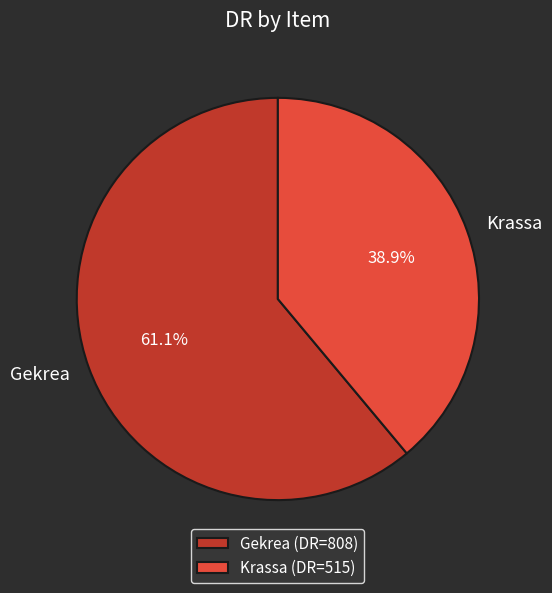

Combined, do Gekrea and Krassa account for over 50%?

Yes